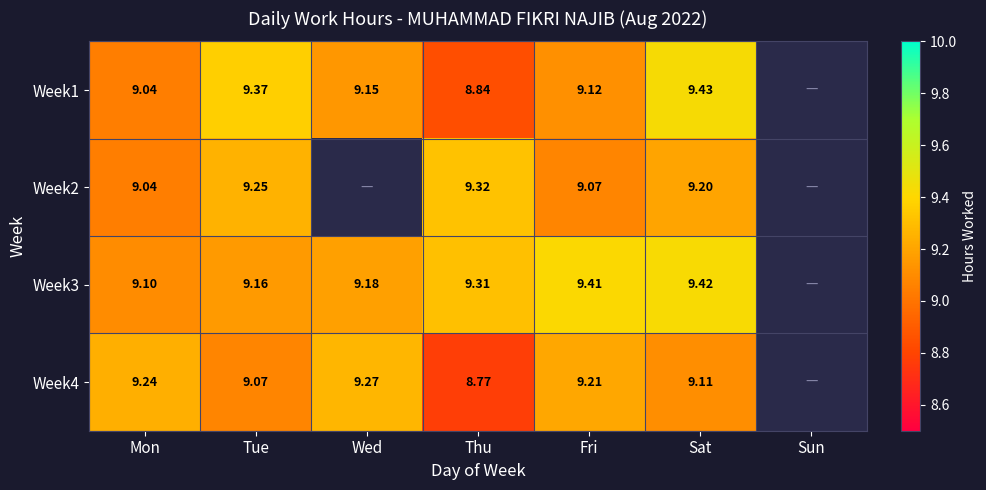

What is the greatest value displayed?

9.4